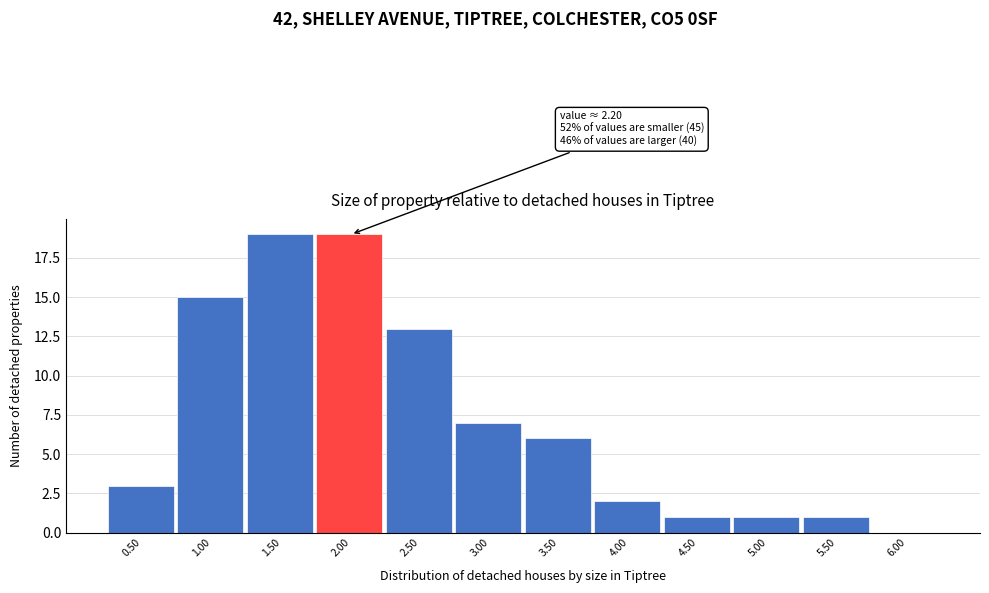

Reading left to right, transcribe all the data shown in this chart.

0.50=3	1.00=15	1.50=19	2.00=19	2.50=13	3.00=7	3.50=6	4.00=2	4.50=1	5.00=1	5.50=1	6.00=0